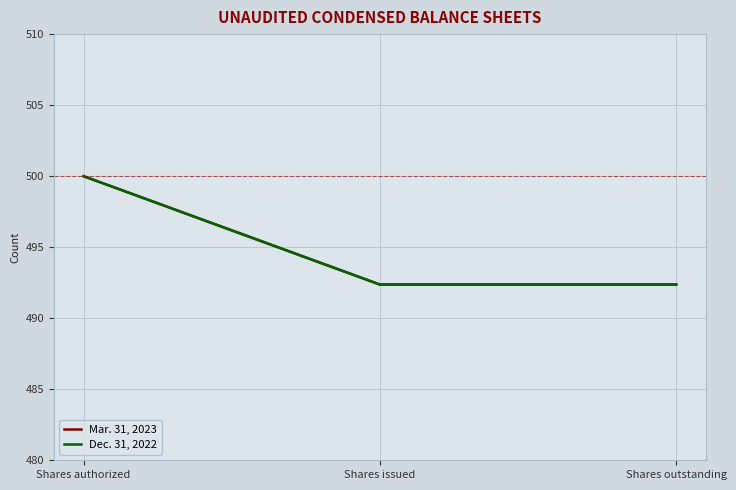

Does the chart have visible grid lines?

Yes